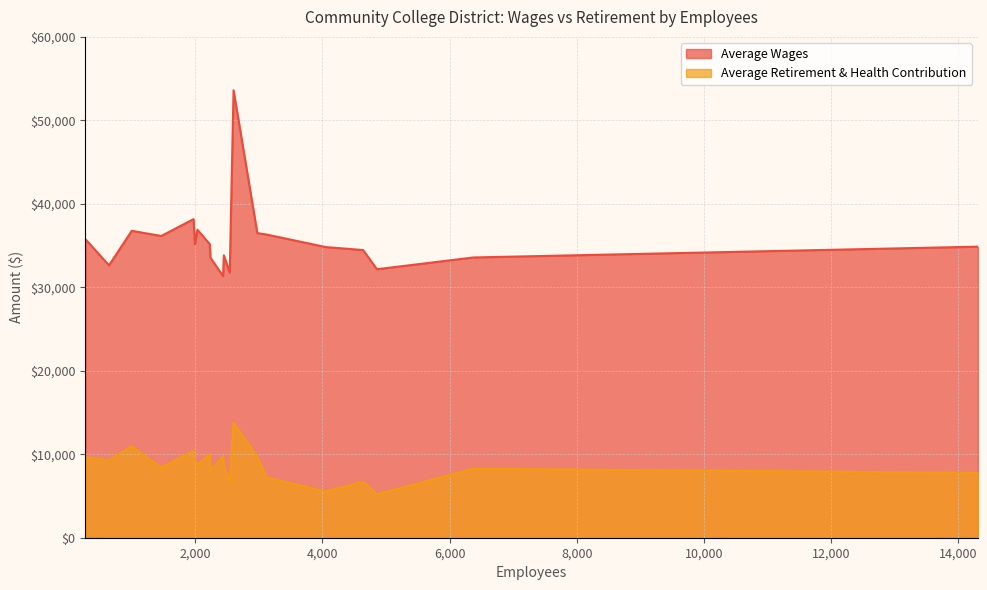

True or false: Average Retirement & Health Contribution and Average Wages intersect in this chart.

False